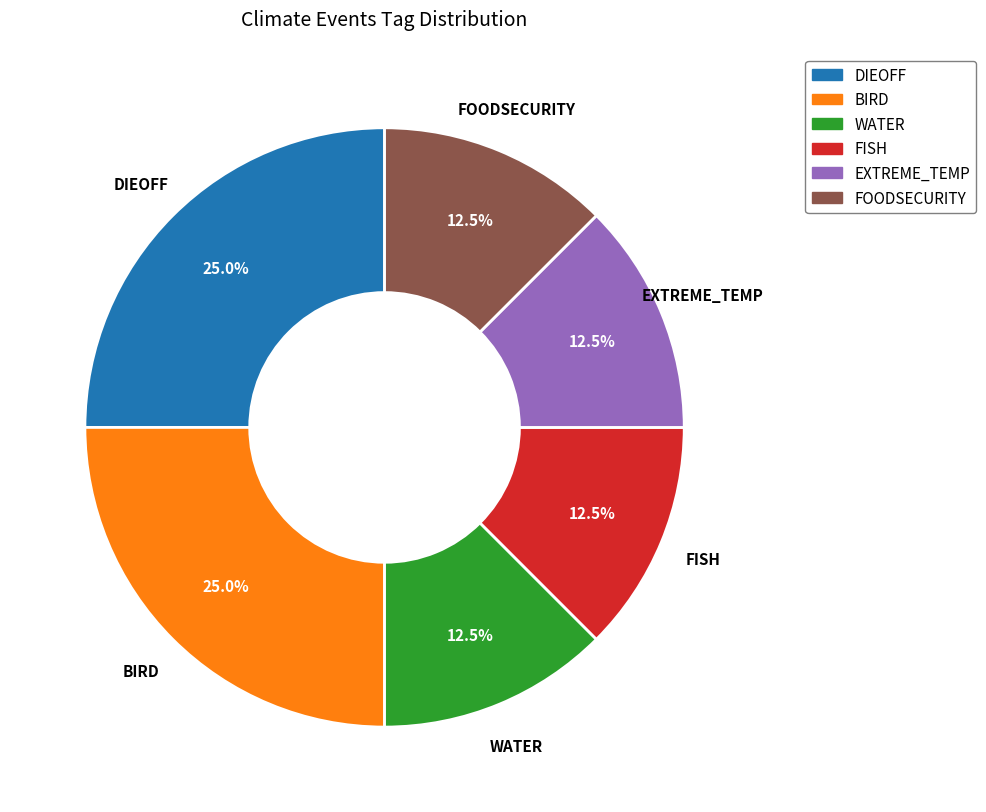

Is there any slice that represents more than half of the pie?

No